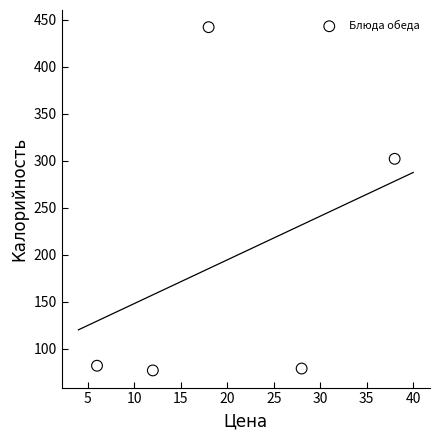

What Y value in the scatter plot is closest to 259?

302